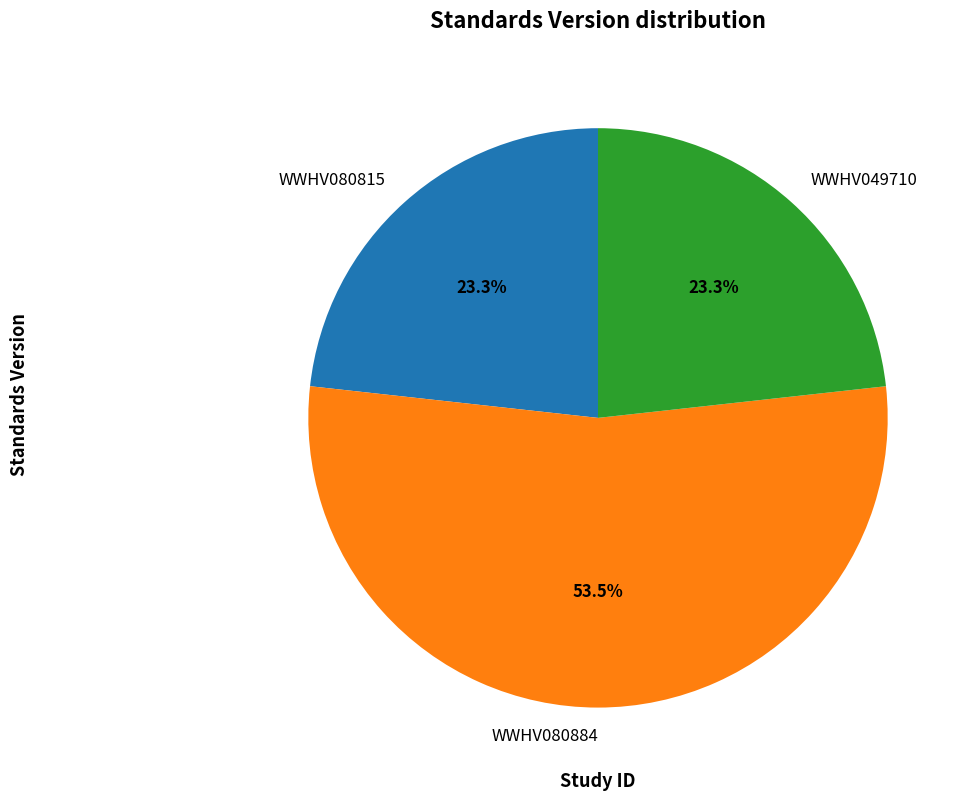

Which slice is the largest?

WWHV080884